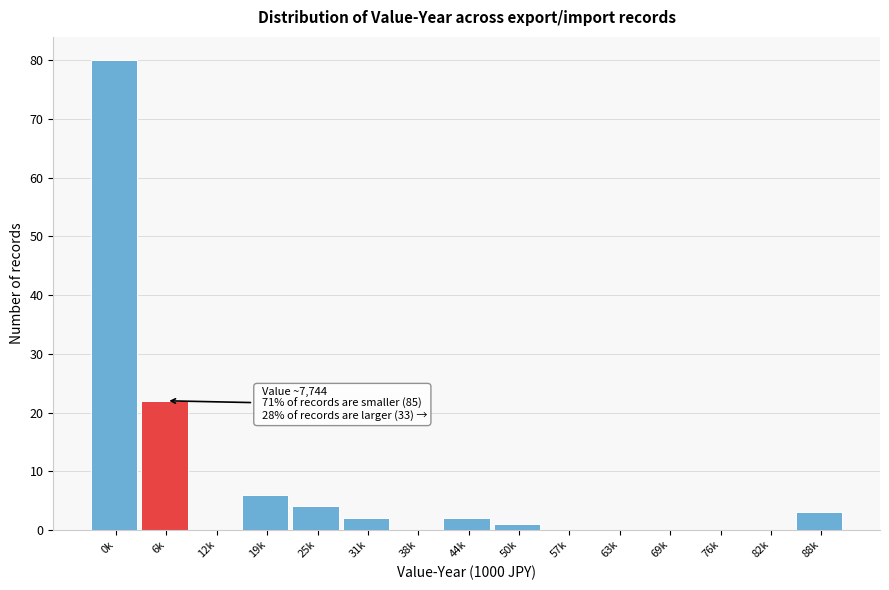

Reading left to right, extract all data points from this chart.

0k=80	6k=22	12k=0	19k=6	25k=4	31k=2	38k=0	44k=2	50k=1	57k=0	63k=0	69k=0	76k=0	82k=0	88k=3